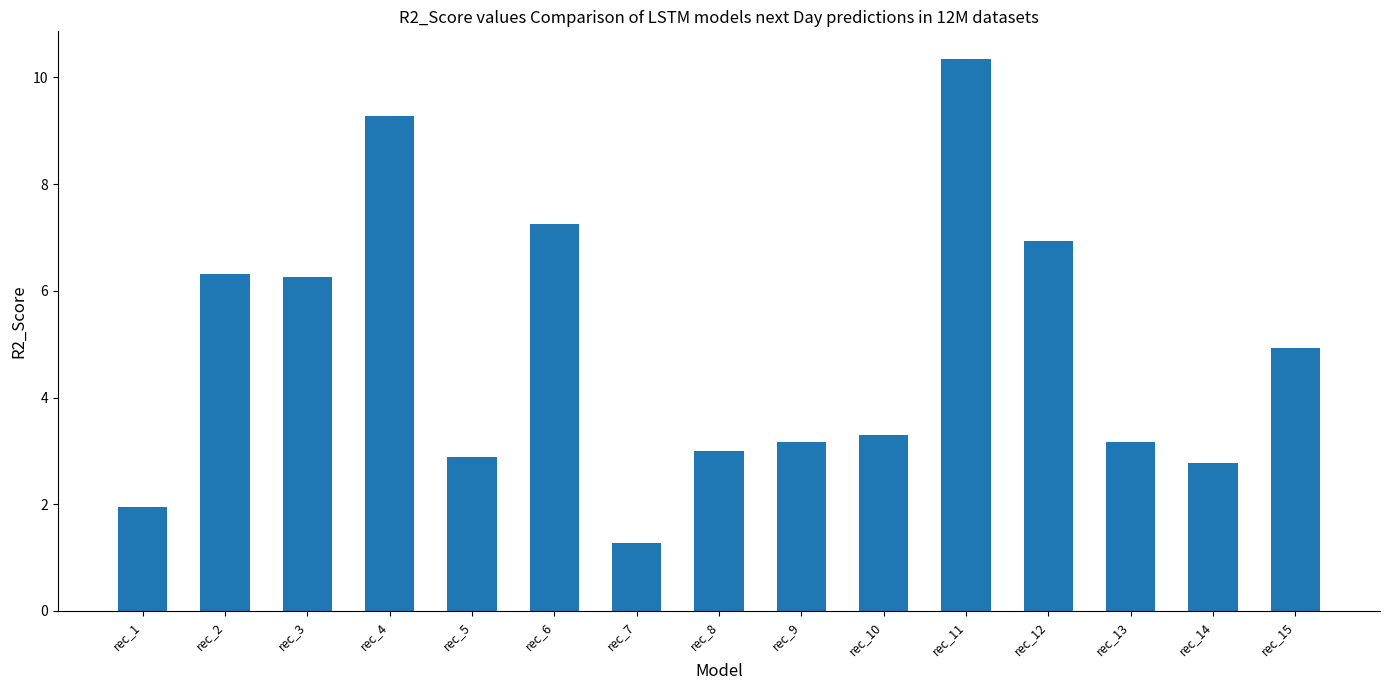

How many bars are there in total?

15